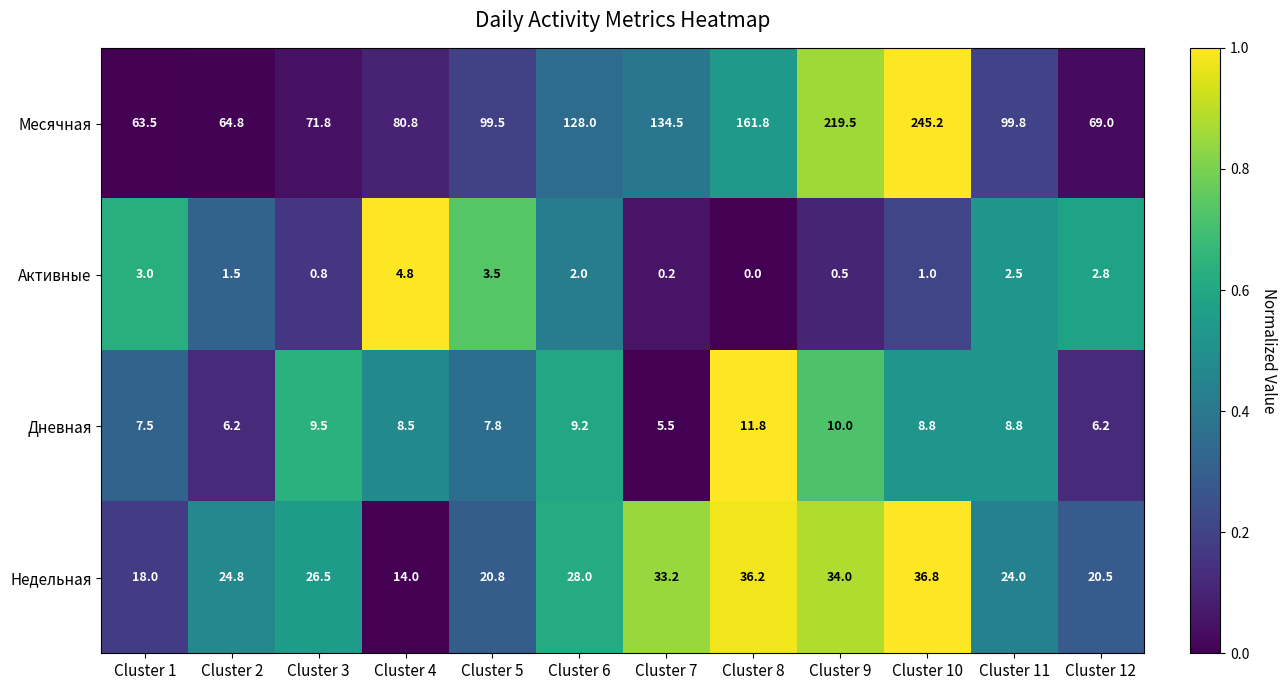

What is the sum of the Дневная values at Cluster 2 and Cluster 10?

15.0